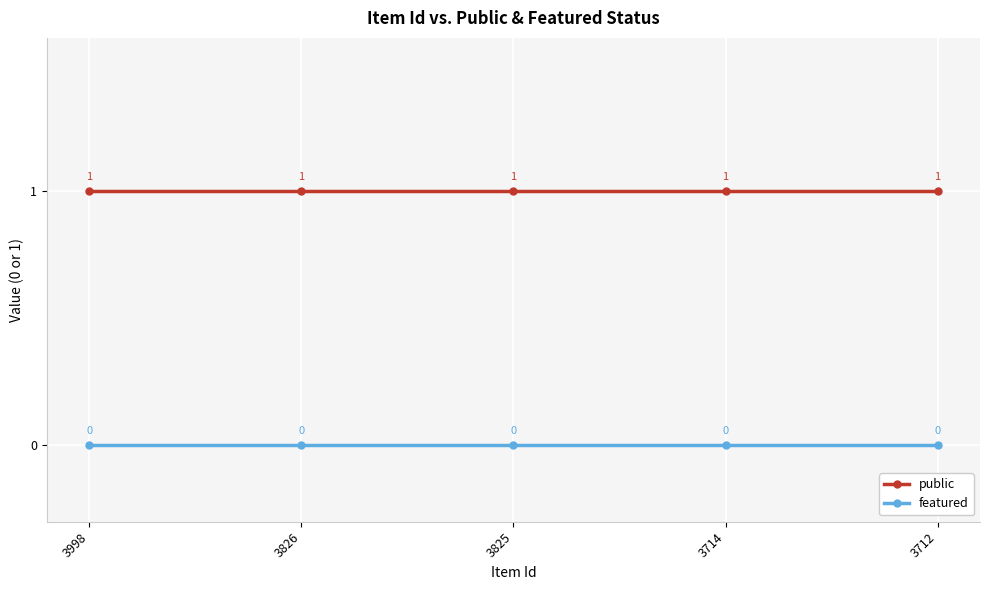

At 3714, list the series in order from largest to smallest.

public, featured